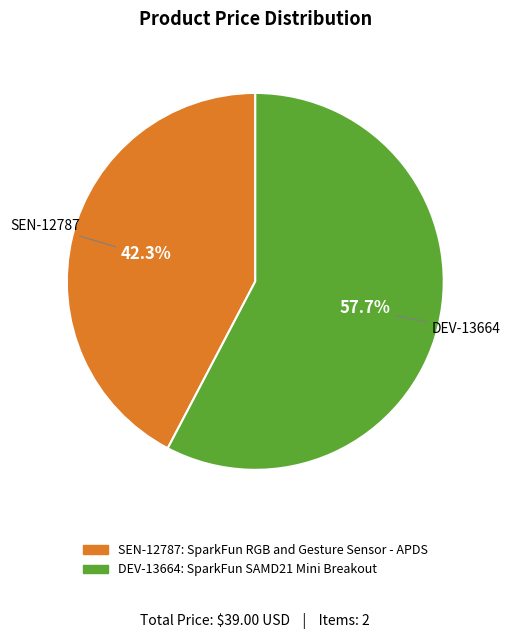

Count the number of slices in the pie.

2